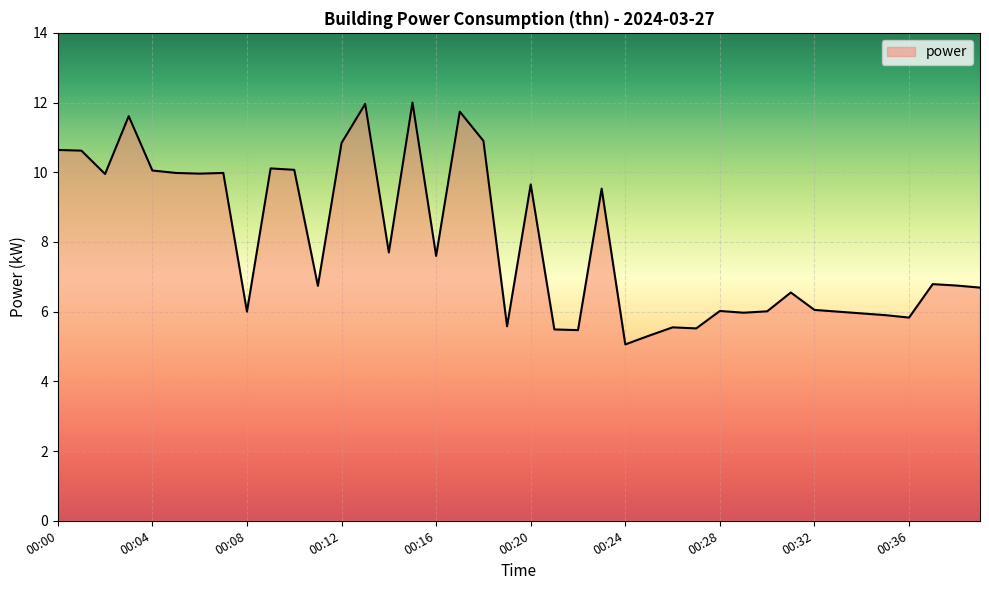

What is the greatest value displayed?

12.0